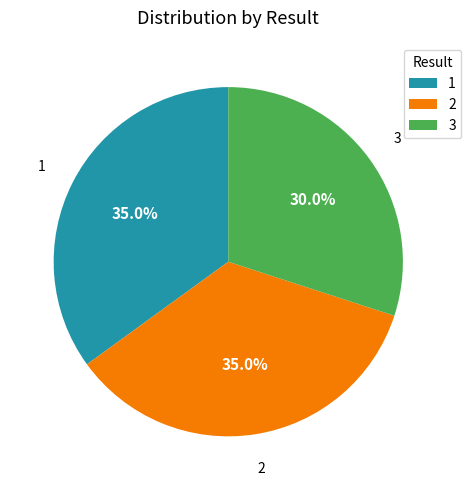

What percentage is the 1 slice, to the nearest percent?

35%